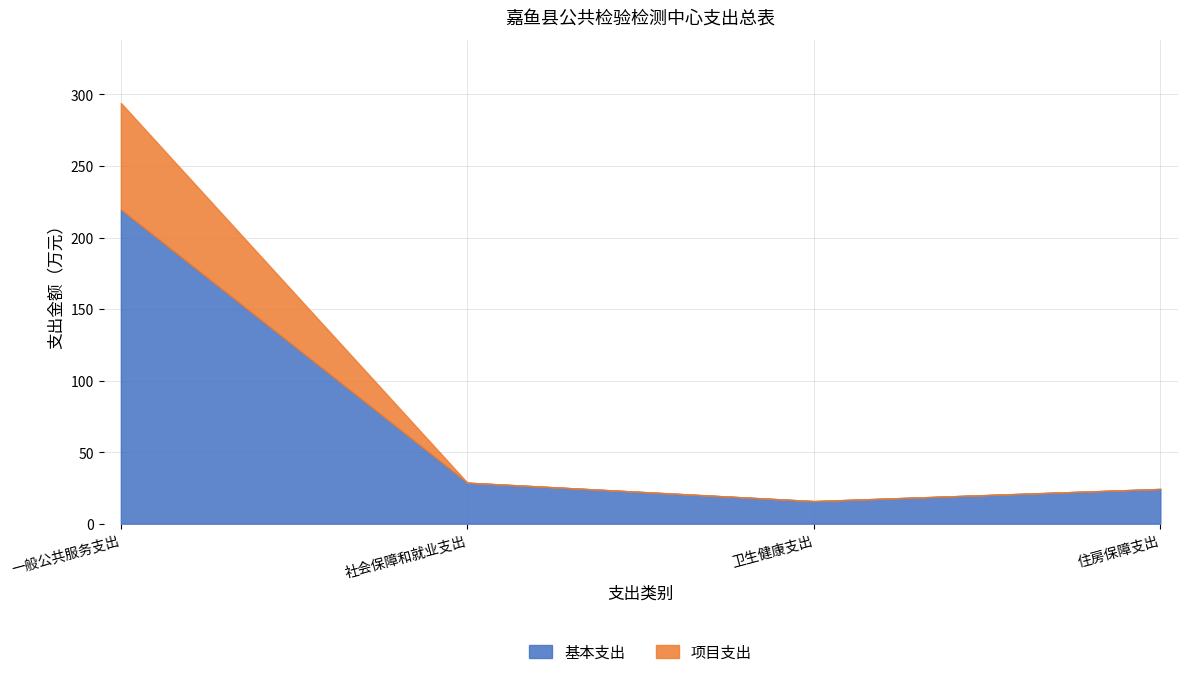

What is the average value of the 项目支出 series?

18.6